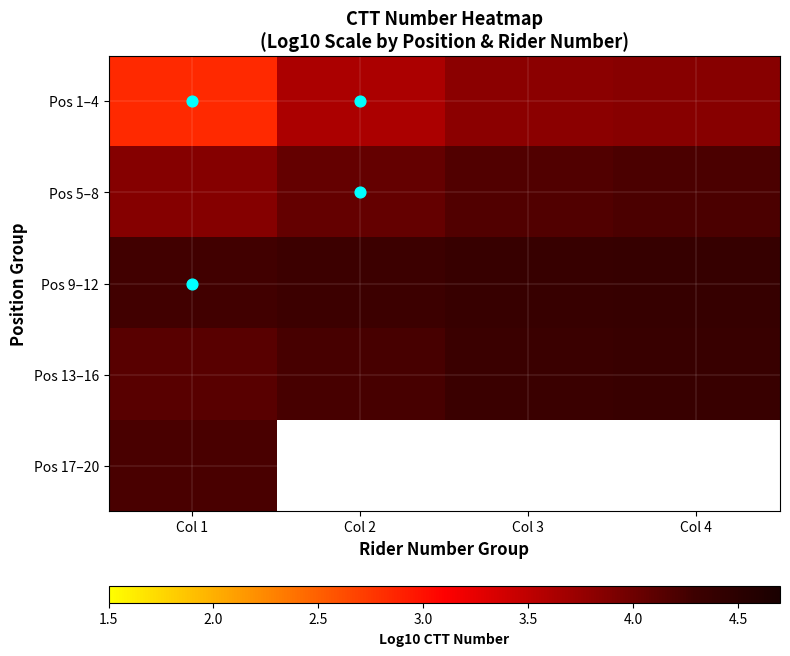

What is the difference between the second highest and second lowest values in the Pos 1–4 series?

0.2